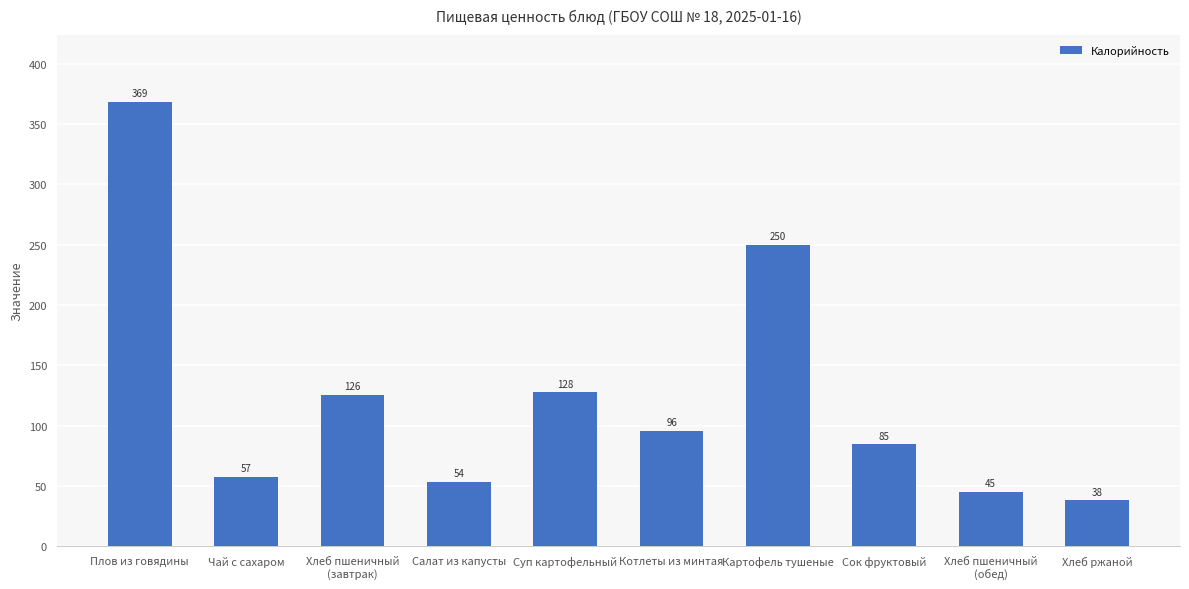

List the labels in order of value, largest first.

Плов из говядины, Картофель тушеные, Суп картофельный, Хлеб пшеничный
(завтрак), Котлеты из минтая, Сок фруктовый, Чай с сахаром, Салат из капусты, Хлеб пшеничный
(обед), Хлеб ржаной